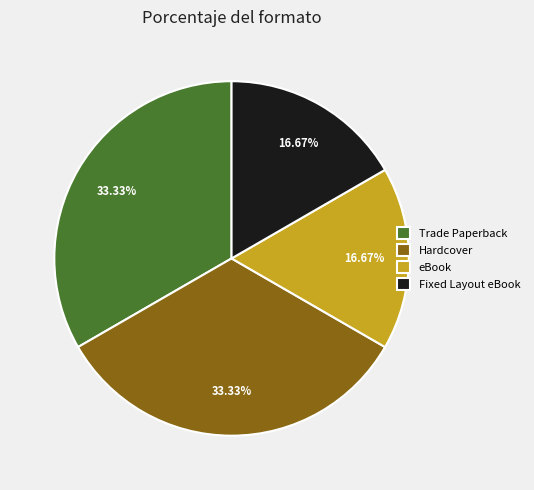

Does Fixed Layout eBook account for over 50% of the chart?

No